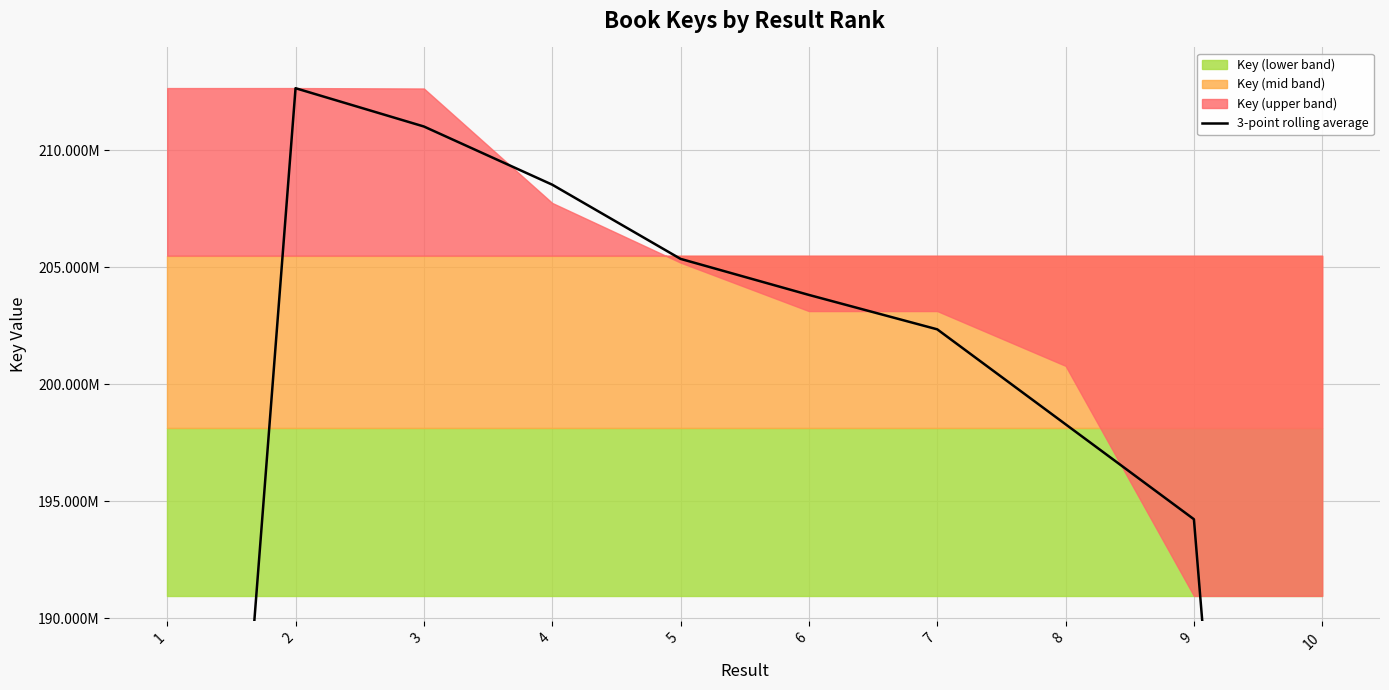

What is the smallest value displayed?

127298911.3